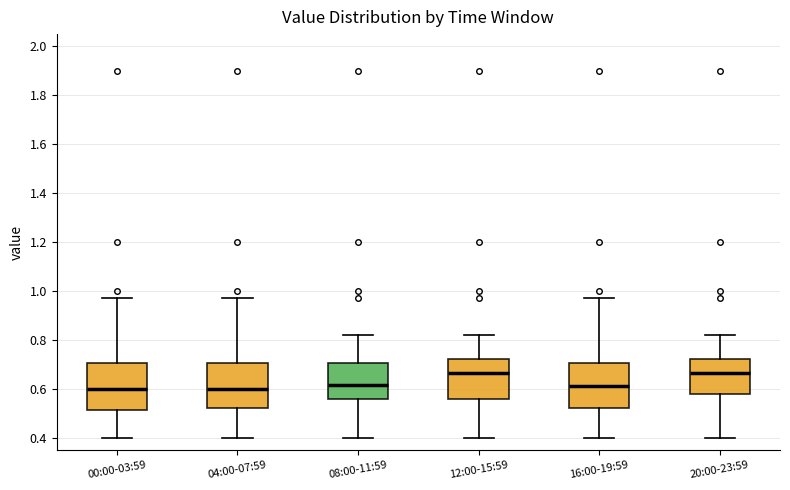

Reading left to right, transcribe this box plot: for each box, give where its median line is, the range the box spans, and where its two whiskers end, as read against the y-axis. The values are not printed on the chart, so give them approximately, as read against the axis.

00:00-03:59: median 0.60, box 0.52 to 0.70, whiskers 0.40 to 0.98
04:00-07:59: median 0.60, box 0.52 to 0.70, whiskers 0.40 to 0.98
08:00-11:59: median 0.62, box 0.56 to 0.70, whiskers 0.40 to 0.82
12:00-15:59: median 0.66, box 0.56 to 0.72, whiskers 0.40 to 0.82
16:00-19:59: median 0.62, box 0.52 to 0.70, whiskers 0.40 to 0.98
20:00-23:59: median 0.66, box 0.58 to 0.72, whiskers 0.40 to 0.82